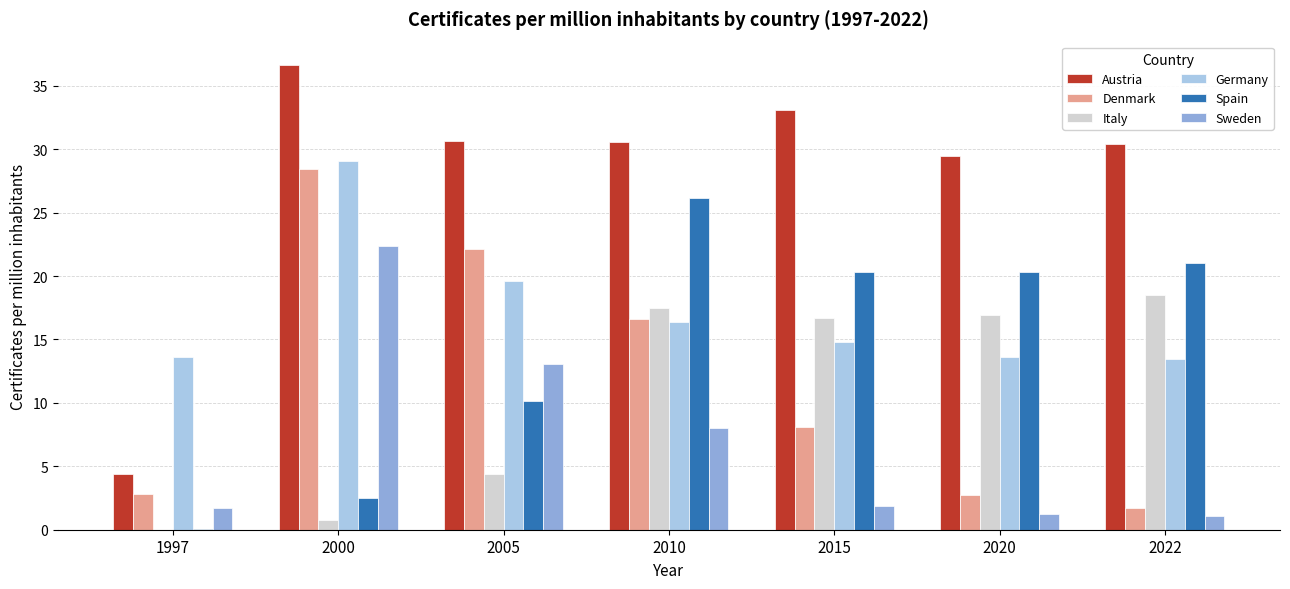

At which category is the sum across all series the highest?

2000